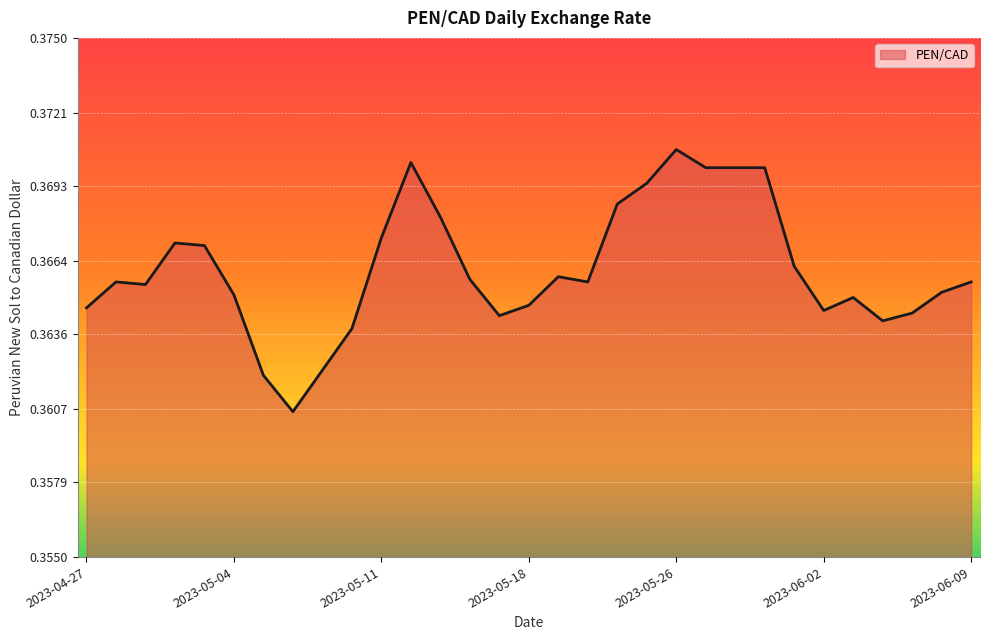

How many lines are shown in the chart?

1